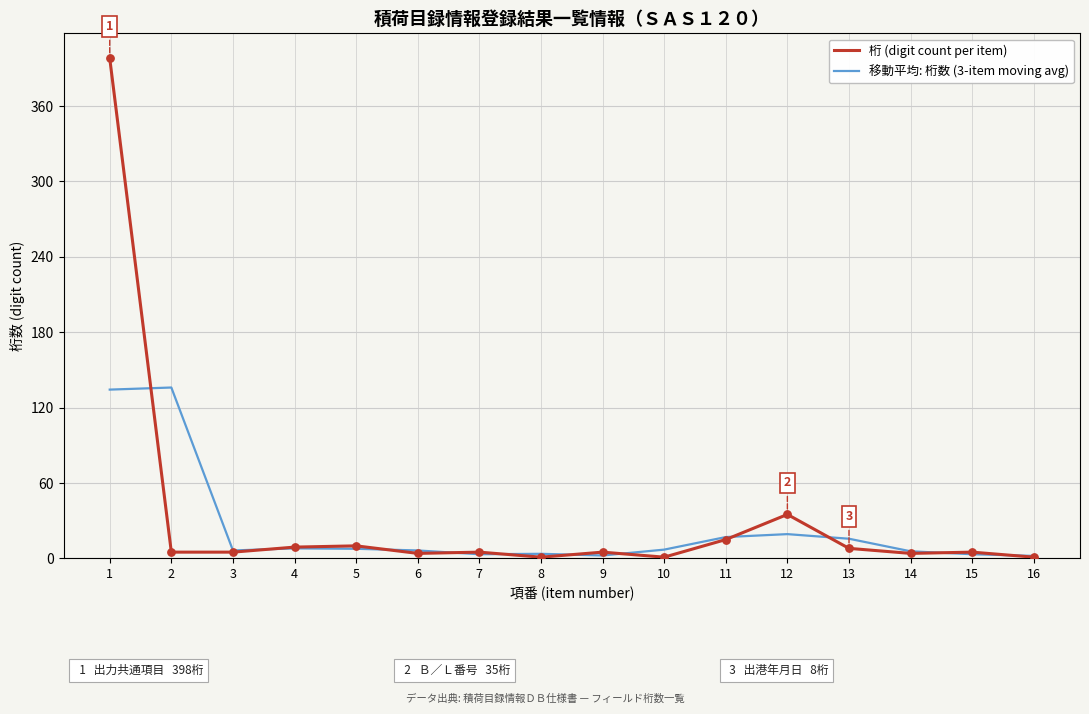

Which series has the largest total across all categories?

桁 (digit count per item)